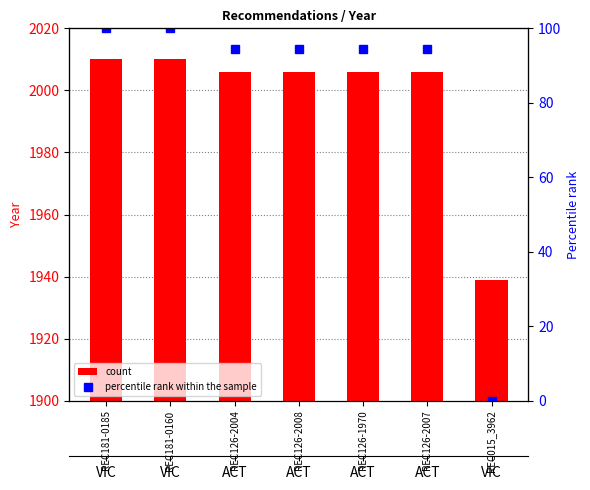

The value of Year at REC181-0185 is 2010.0. True or false?

True